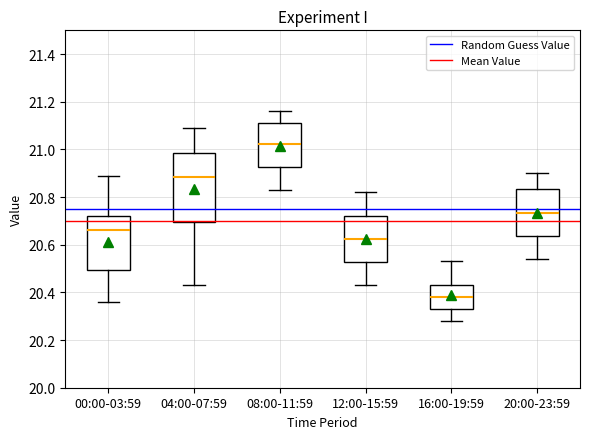

Reading left to right, transcribe this box plot: for each box, give where its median line is, the range the box spans, and where its two whiskers end, as read against the y-axis. The values are not printed on the chart, so give them approximately, as read against the axis.

00:00-03:59: median 20.66, box 20.50 to 20.72, whiskers 20.36 to 20.90
04:00-07:59: median 20.88, box 20.70 to 20.98, whiskers 20.44 to 21.10
08:00-11:59: median 21.02, box 20.92 to 21.12, whiskers 20.84 to 21.16
12:00-15:59: median 20.62, box 20.52 to 20.72, whiskers 20.44 to 20.82
16:00-19:59: median 20.38, box 20.34 to 20.44, whiskers 20.28 to 20.54
20:00-23:59: median 20.74, box 20.64 to 20.84, whiskers 20.54 to 20.90